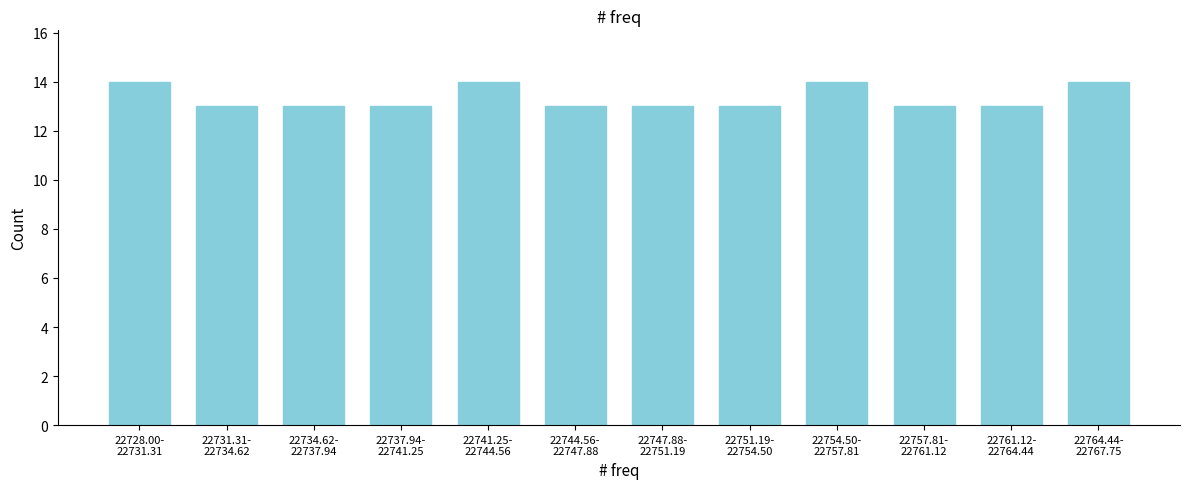

Reading left to right, extract all data points from this chart.

14	13	13	13	14	13	13	13	14	13	13	14